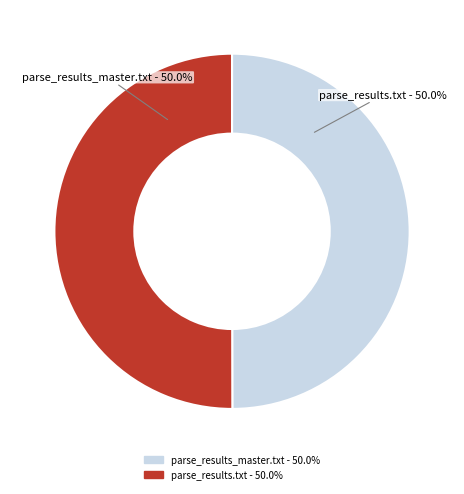

Which slice is the smallest?

parse_results_master.txt